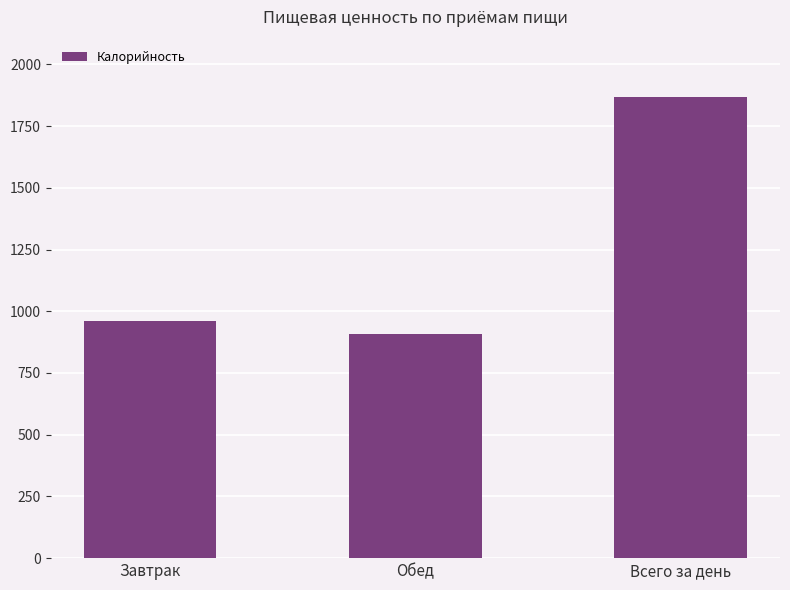

What is the difference between the values at Обед and Всего за день?

960.3